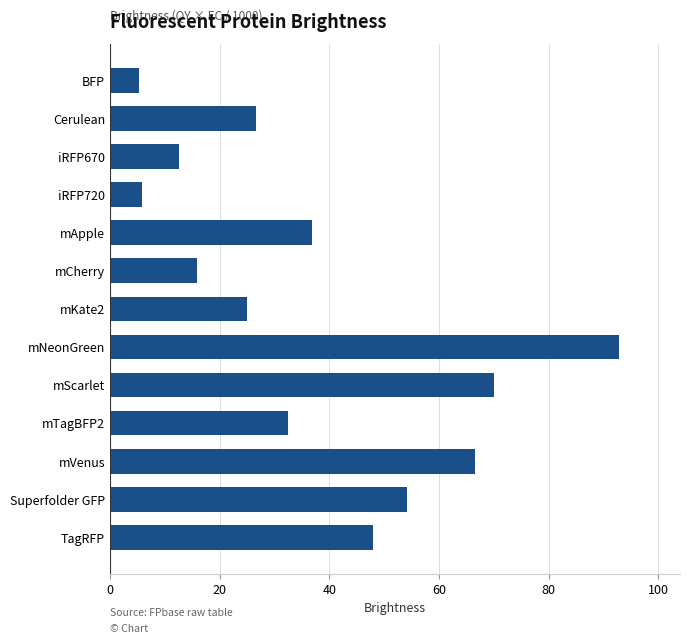

Is it true that the value at Cerulean is 46.0?

False